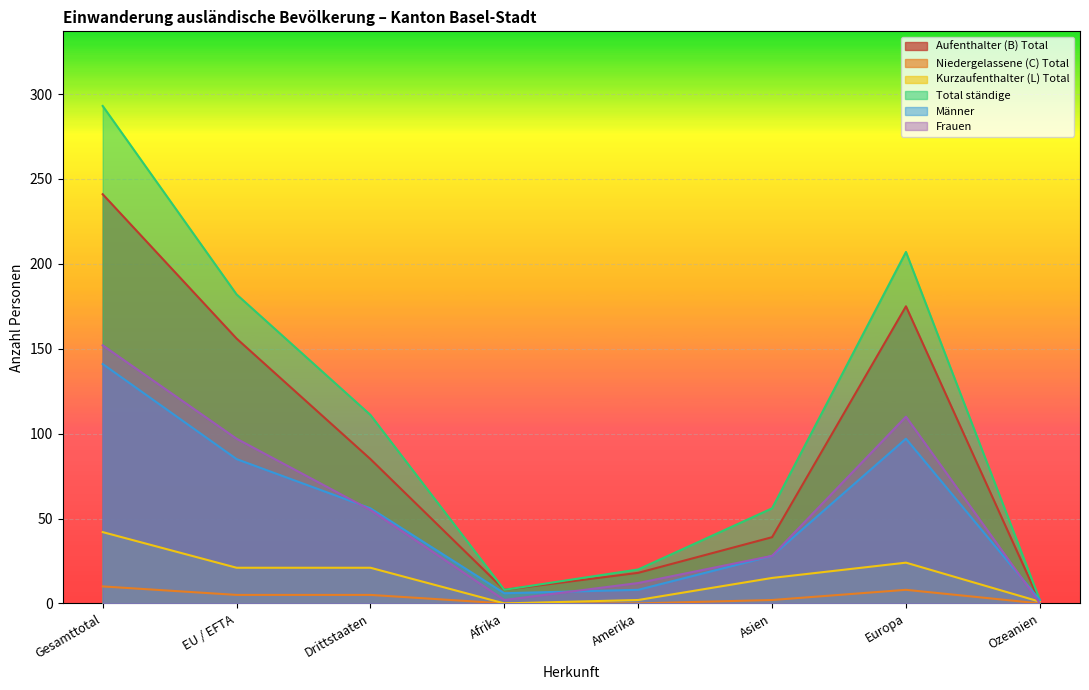

At EU / EFTA, list the series in order from largest to smallest.

Total ständige, Aufenthalter (B) Total, Frauen, Männer, Kurzaufenthalter (L) Total, Niedergelassene (C) Total